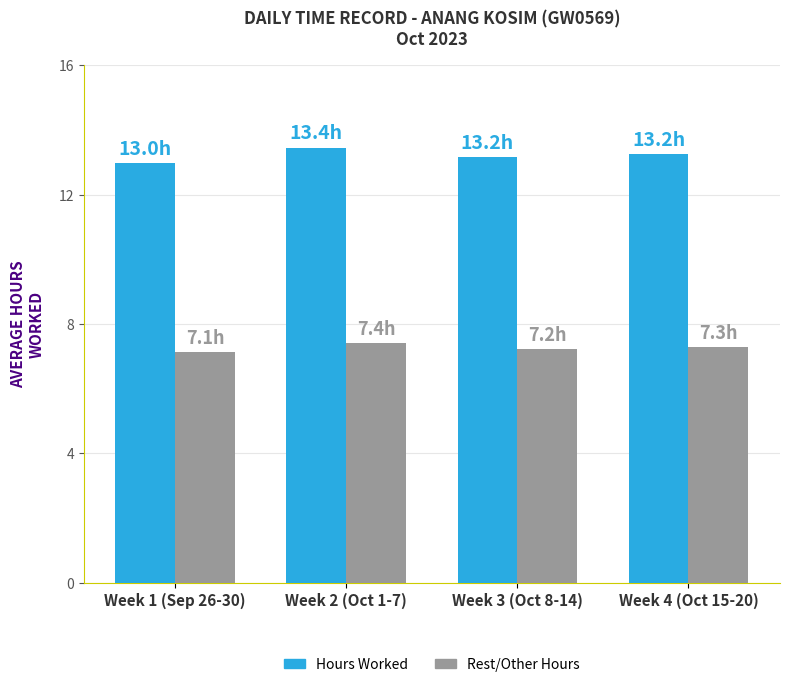

What is the difference between the highest and lowest values at Week 4 (Oct 15-20)?

6.0